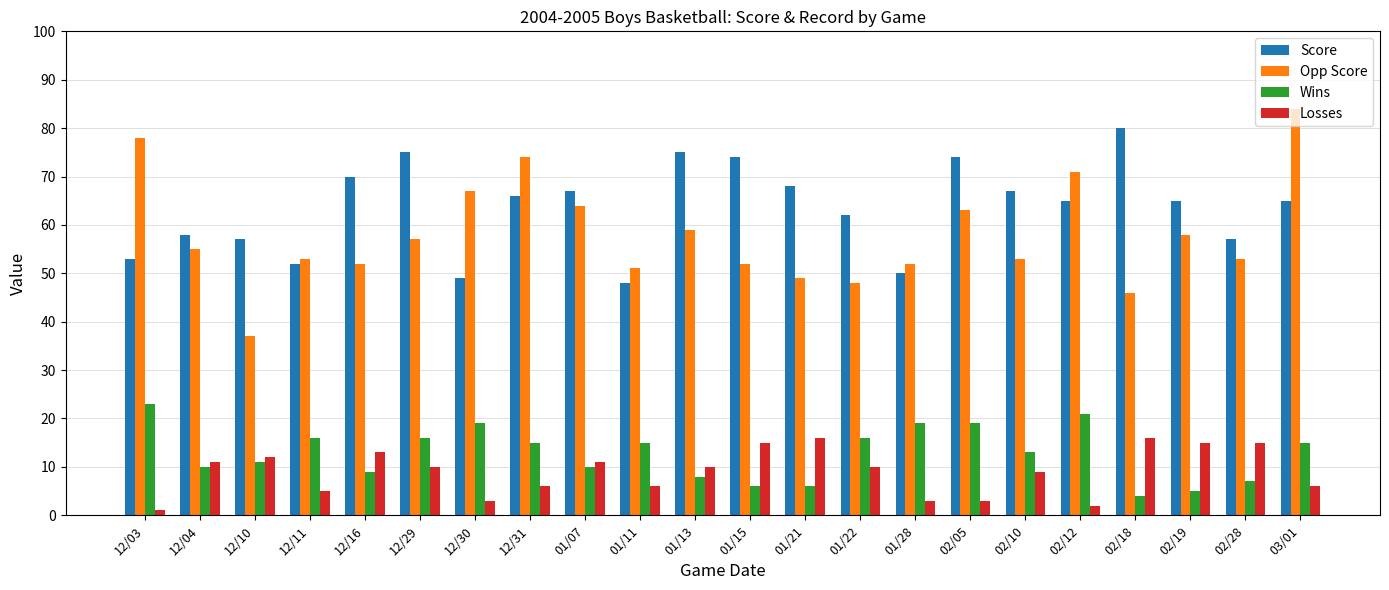

What is the difference between the highest and lowest values at 01/28?

49